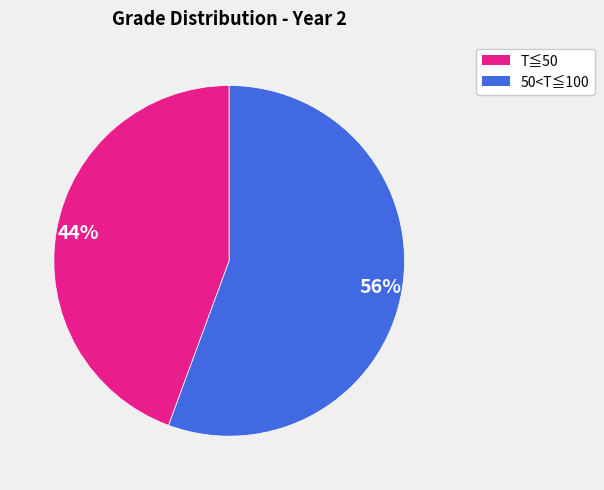

Does any single category account for the majority?

Yes